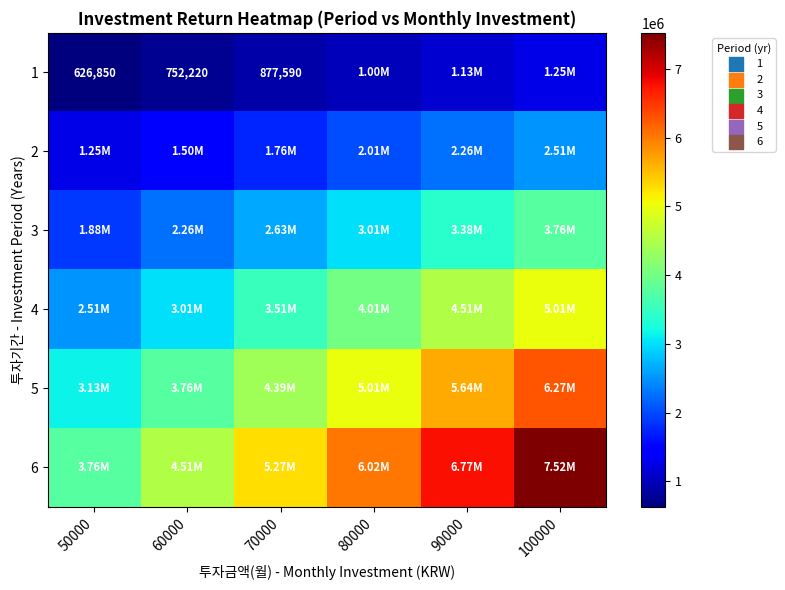

Is it true that 4 equals 4011840 at 80000?

True